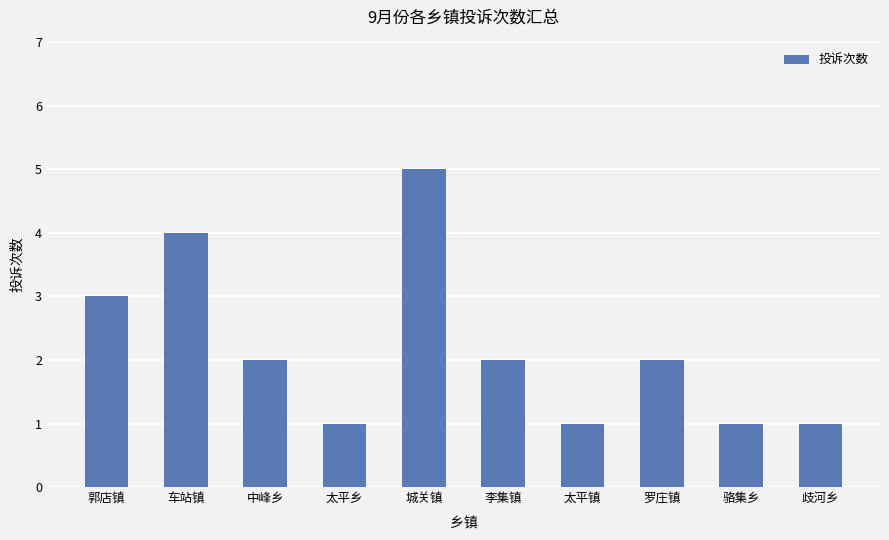

What value does the data have at 太平乡?

1